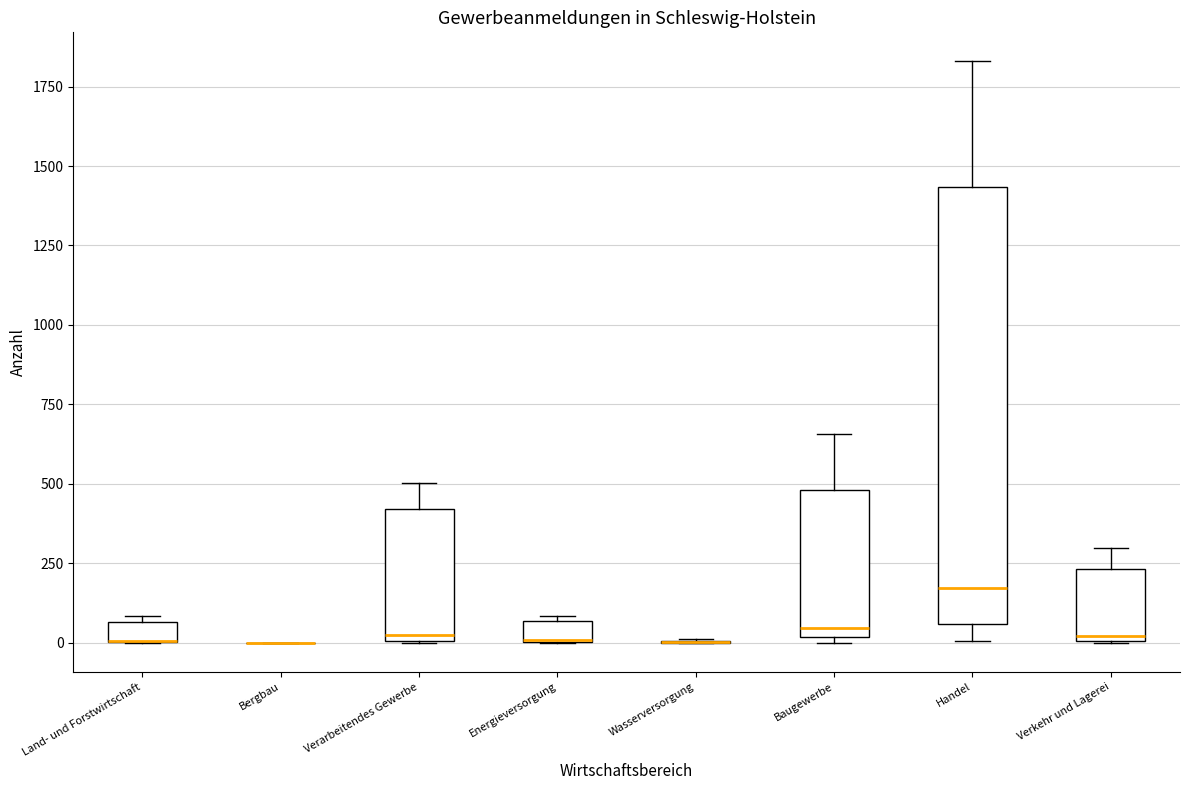

Where does the upper whisker of the box for Baugewerbe end on the y-axis? The values are not printed on the chart, so give them approximately, as read against the axis.

650